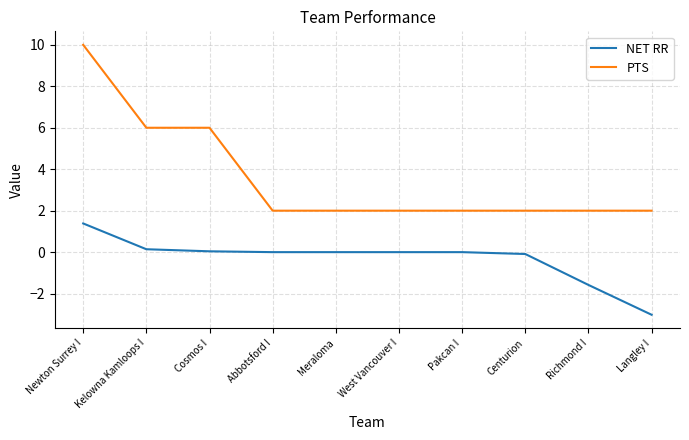

How many categories are shown in the chart?

10